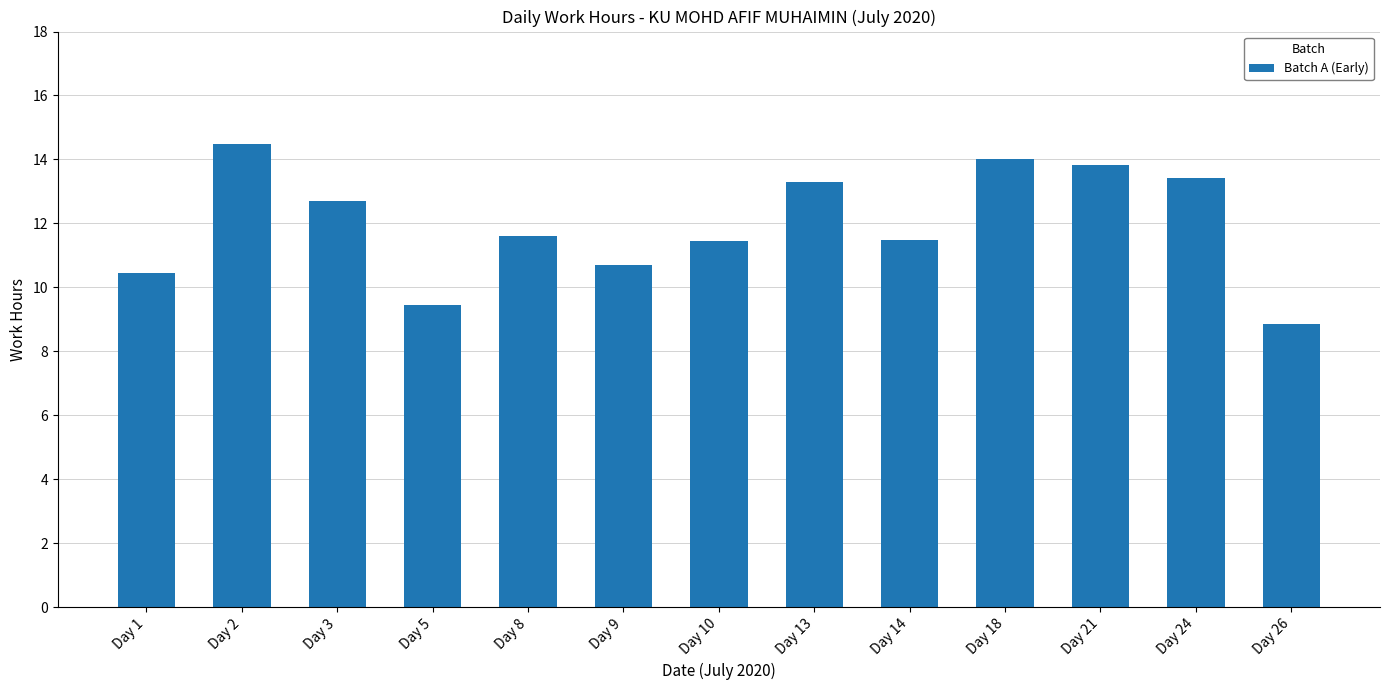

Reading left to right, extract all data points from this chart.

10.5	14.5	12.7	9.4	11.6	10.7	11.5	13.3	11.5	14.0	13.8	13.4	8.8